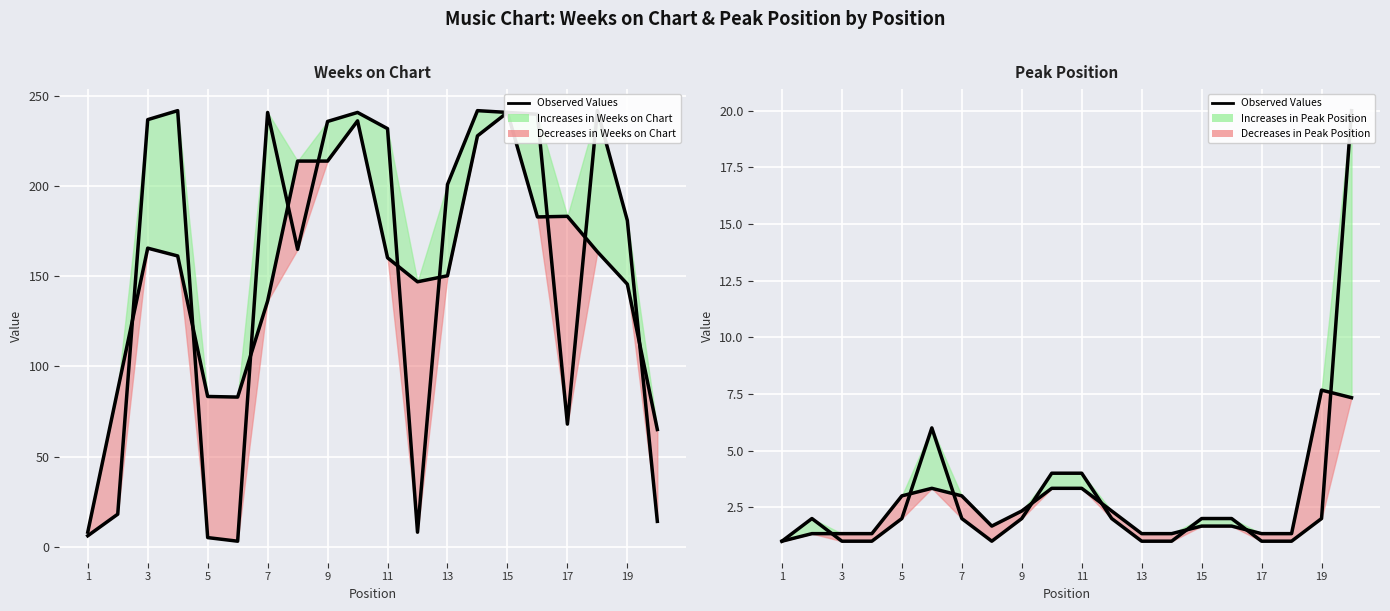

How many values are below 2?

8